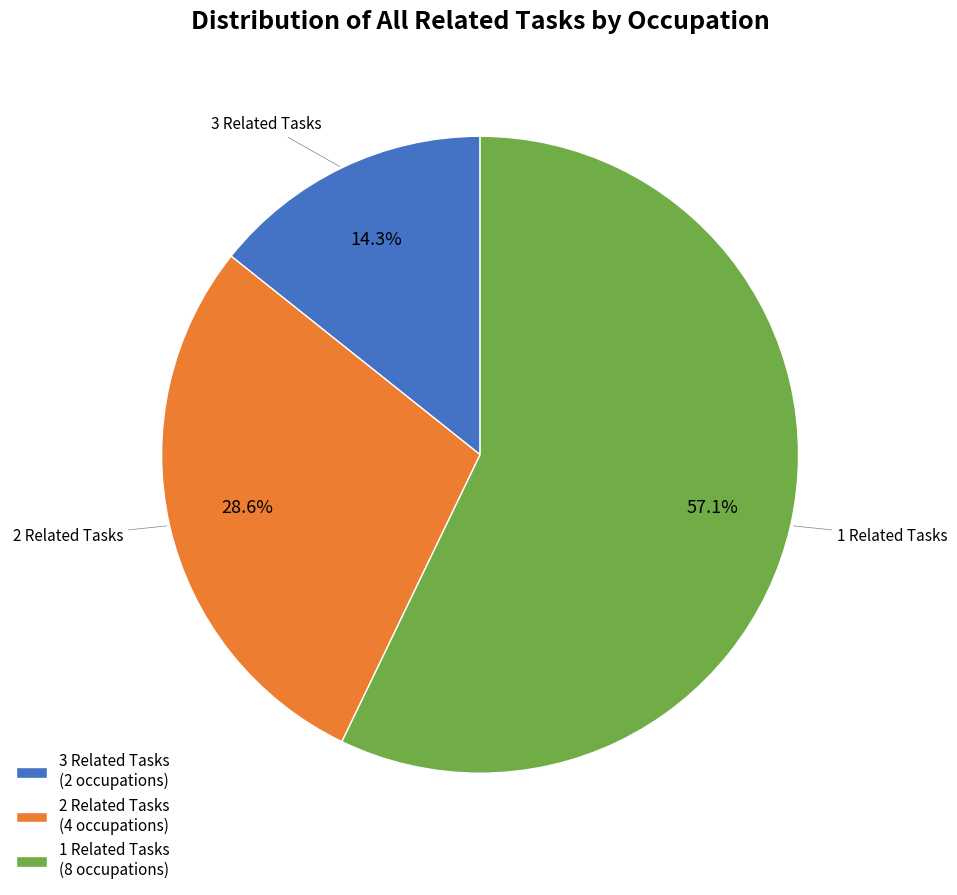

Between 1 Related Tasks (8 occupations) and 2 Related Tasks (4 occupations), which is larger?

1 Related Tasks (8 occupations)